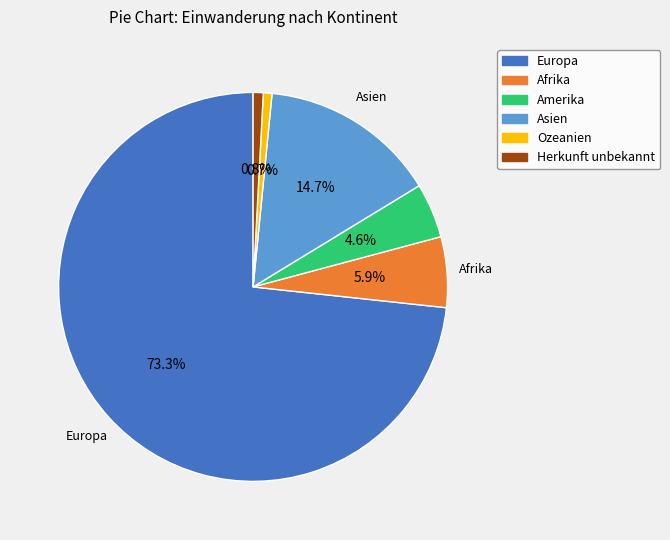

Which category accounts for the majority?

Europa